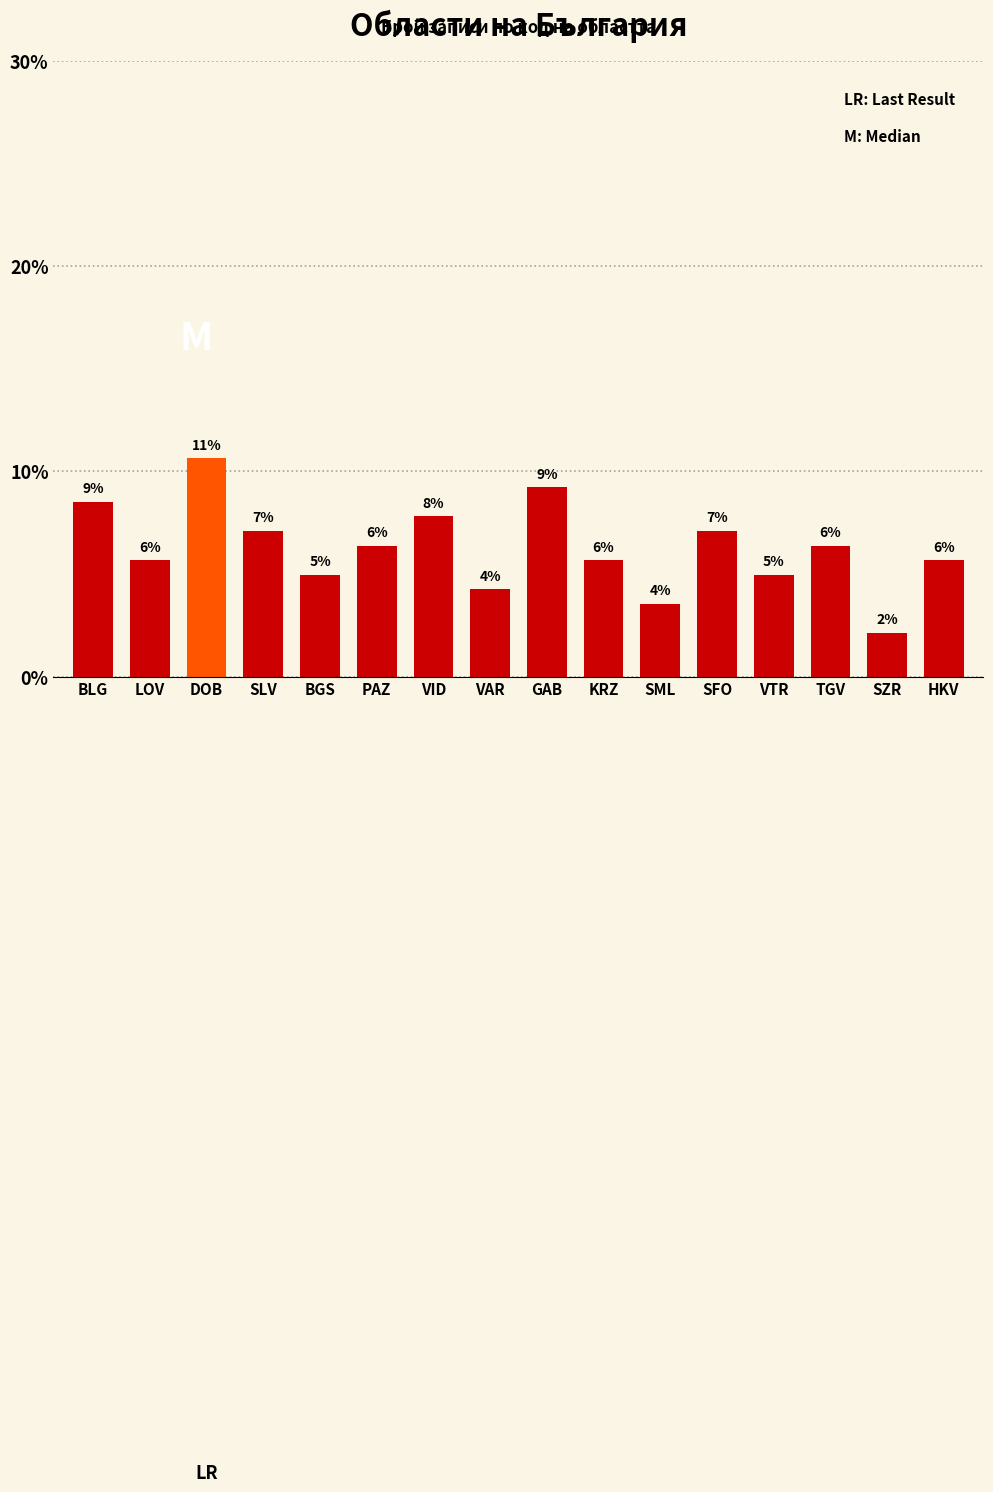

Are the bars horizontal?

No